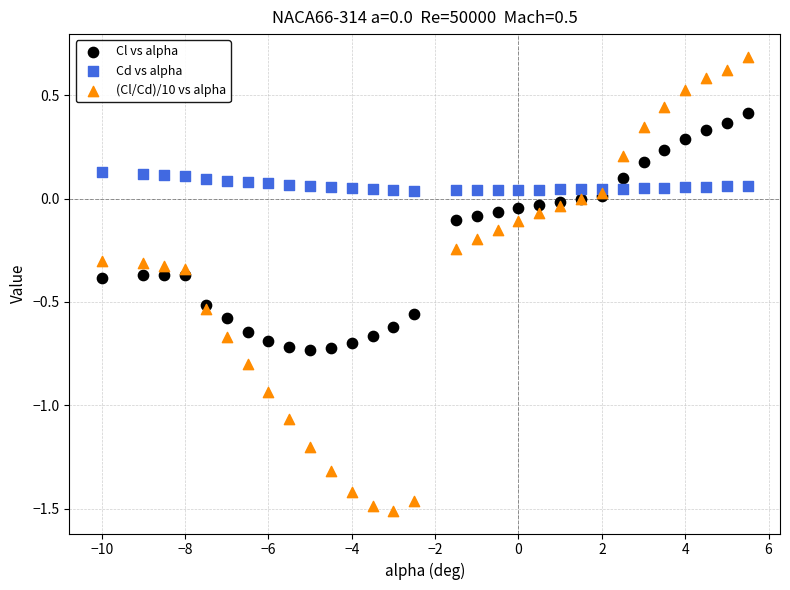

What is the X range (max minus min) for the scatter plot?

15.5